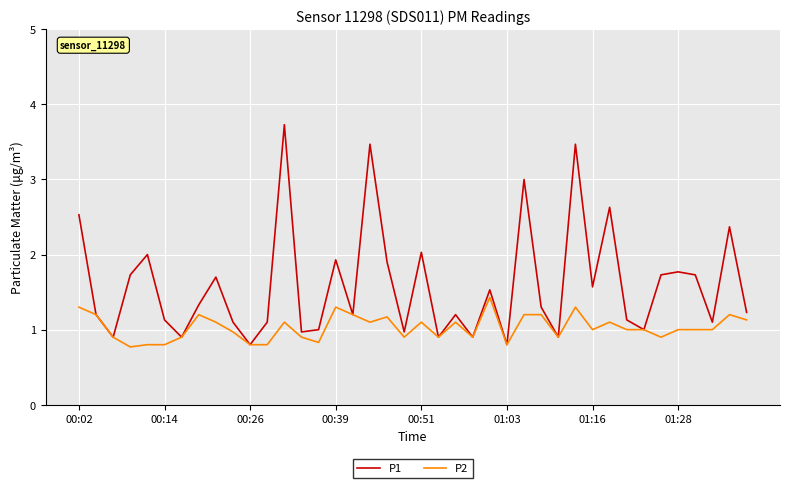

What are all the series names shown in the legend?

P1, P2